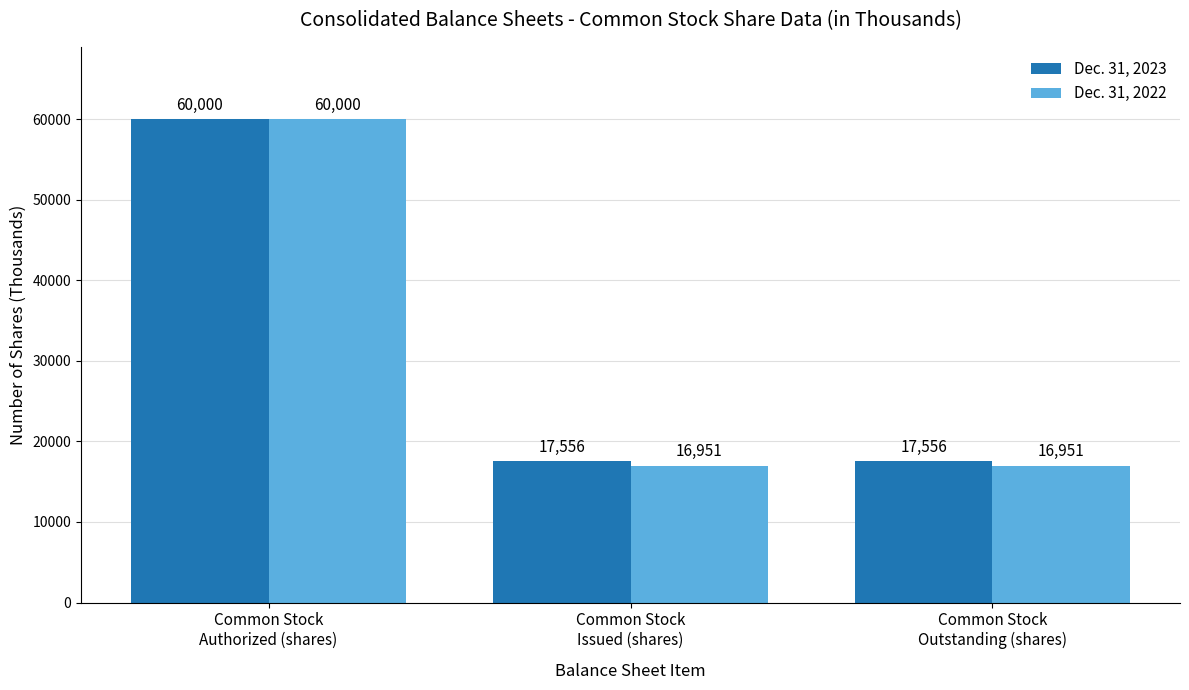

At which category does the chart reach its peak across all series?

Common Stock
Authorized (shares)